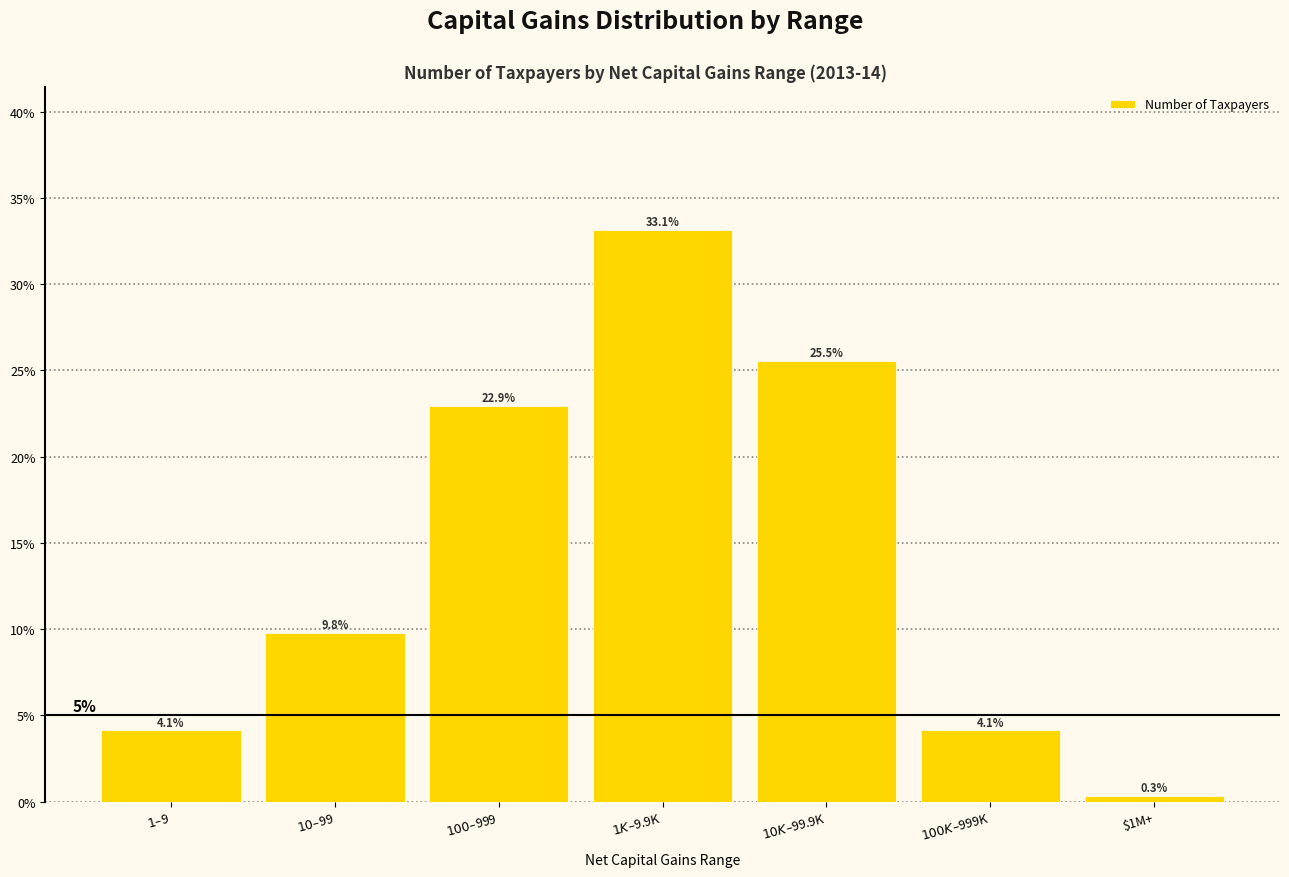

Are the bars horizontal?

No